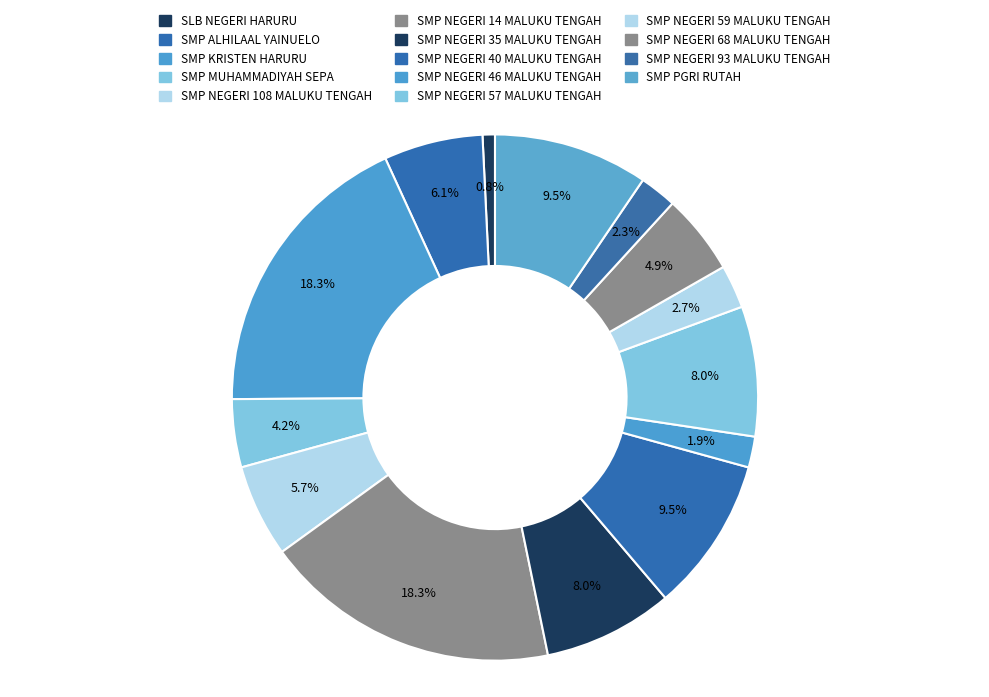

How many slices are in this pie chart?

14